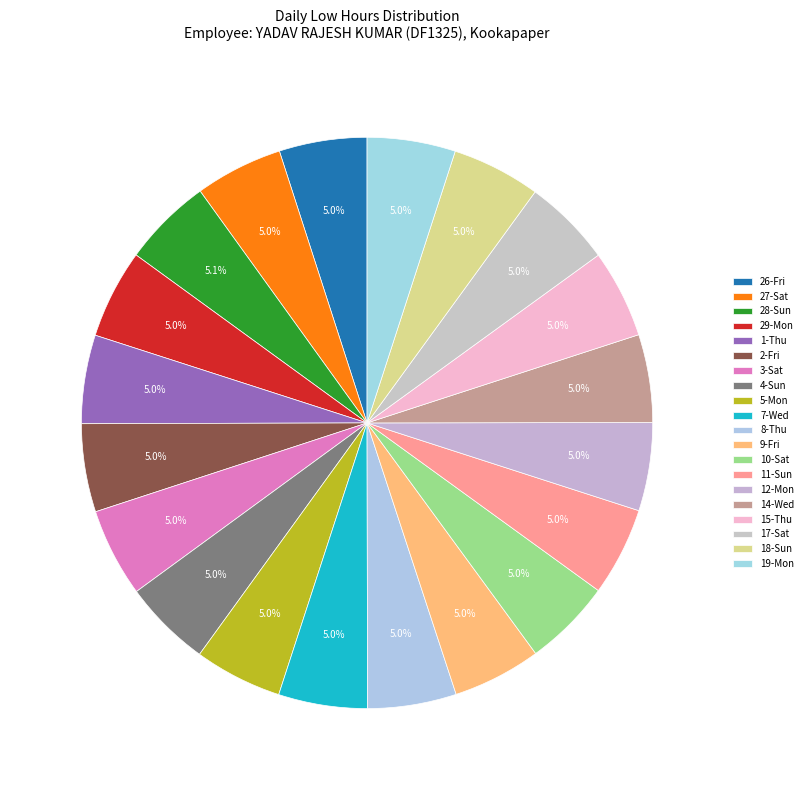

Is there a majority slice in this chart?

No